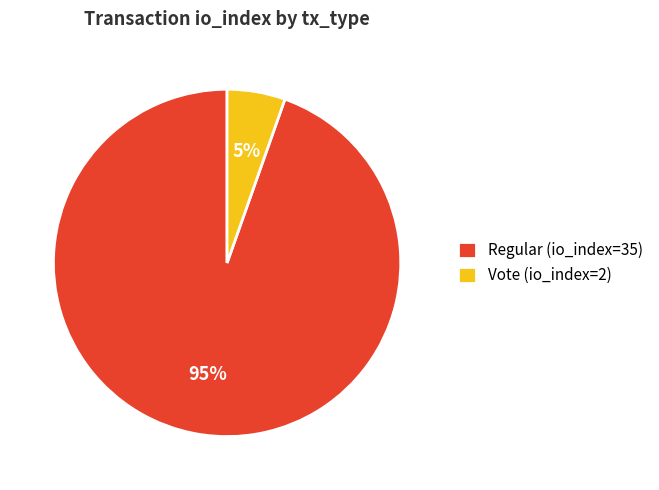

To the nearest percent, what is the combined percentage of Regular (io_index=35) and Vote (io_index=2)?

100%